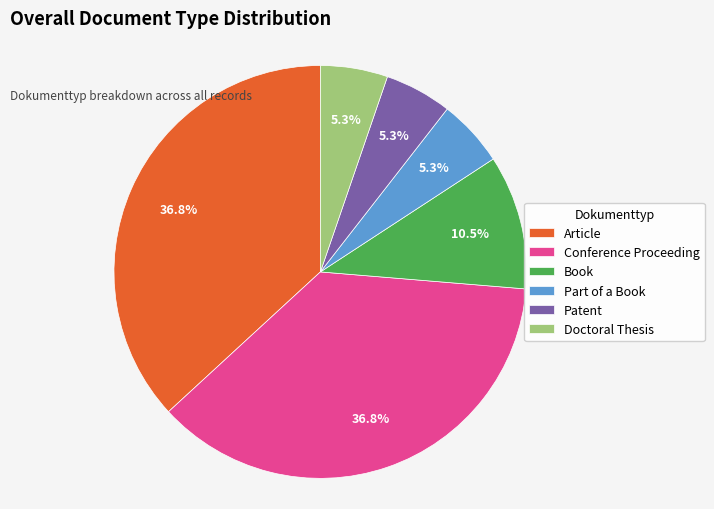

Is there any slice that represents more than half of the pie?

No